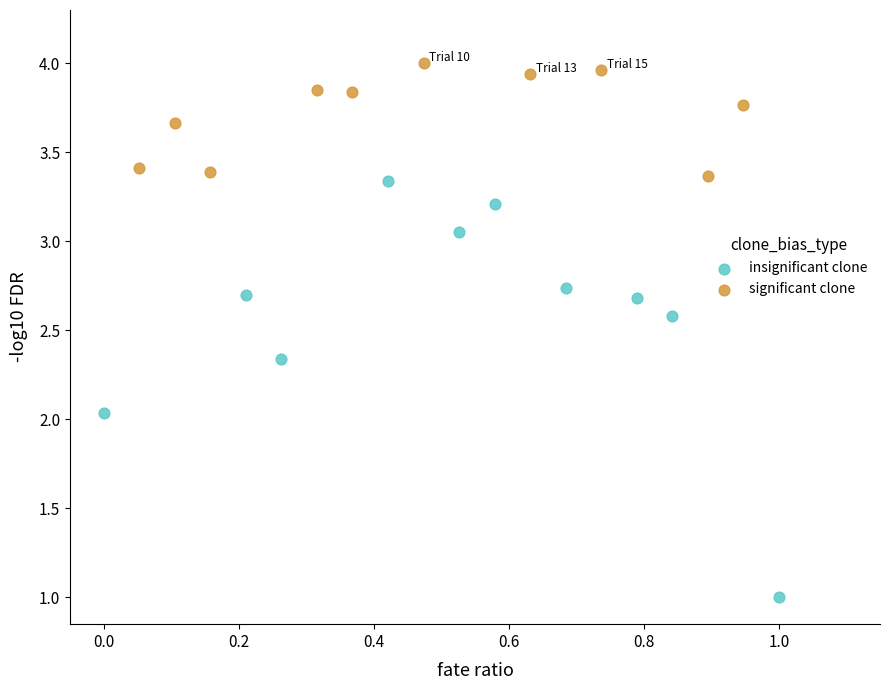

Which series reaches the minimum Y coordinate?

insignificant clone